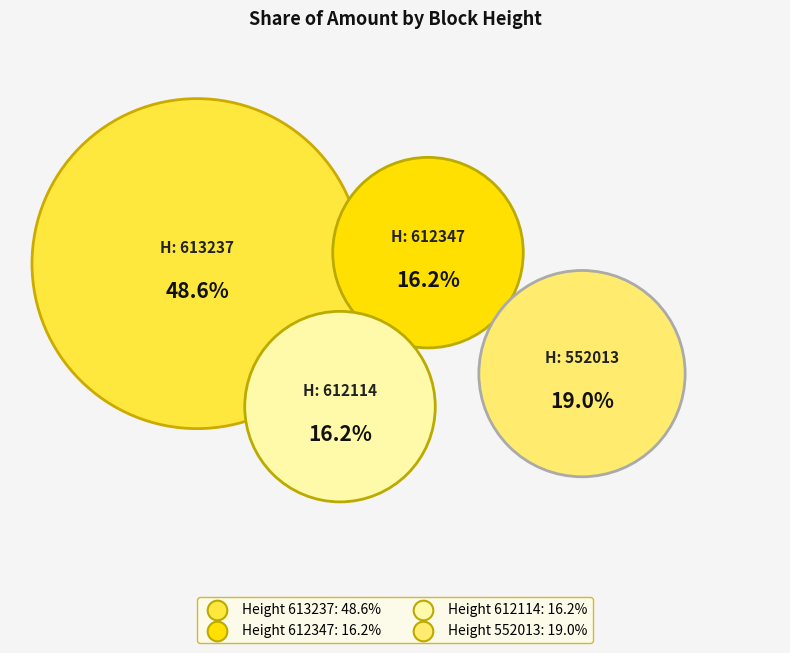

To the nearest percent, what is the difference between the largest and smallest slice percentages?

32%